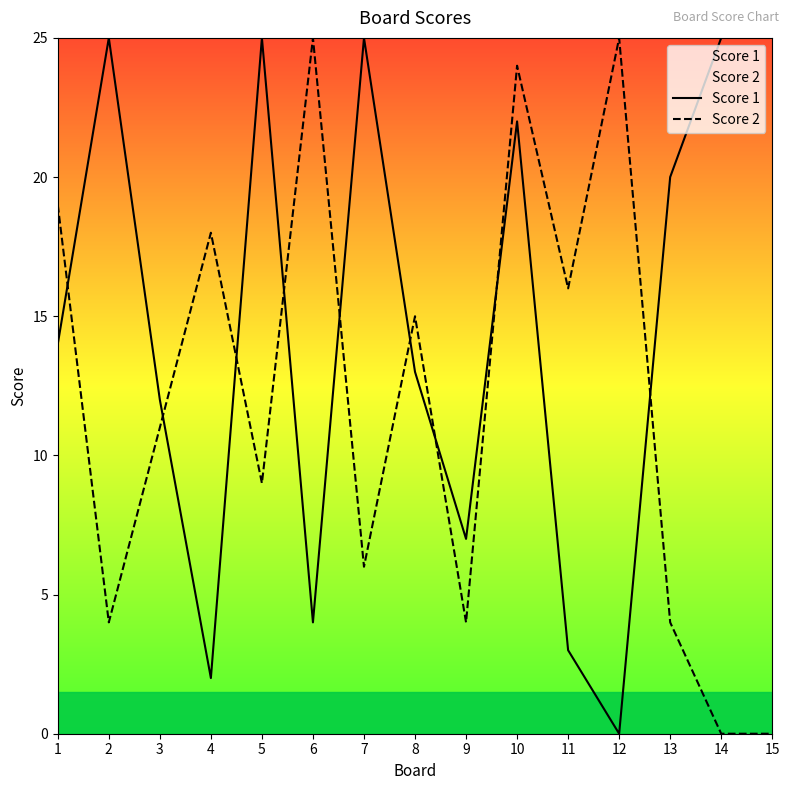

Rank the series by their maximum value, from highest to lowest.

Score 1, Score 2